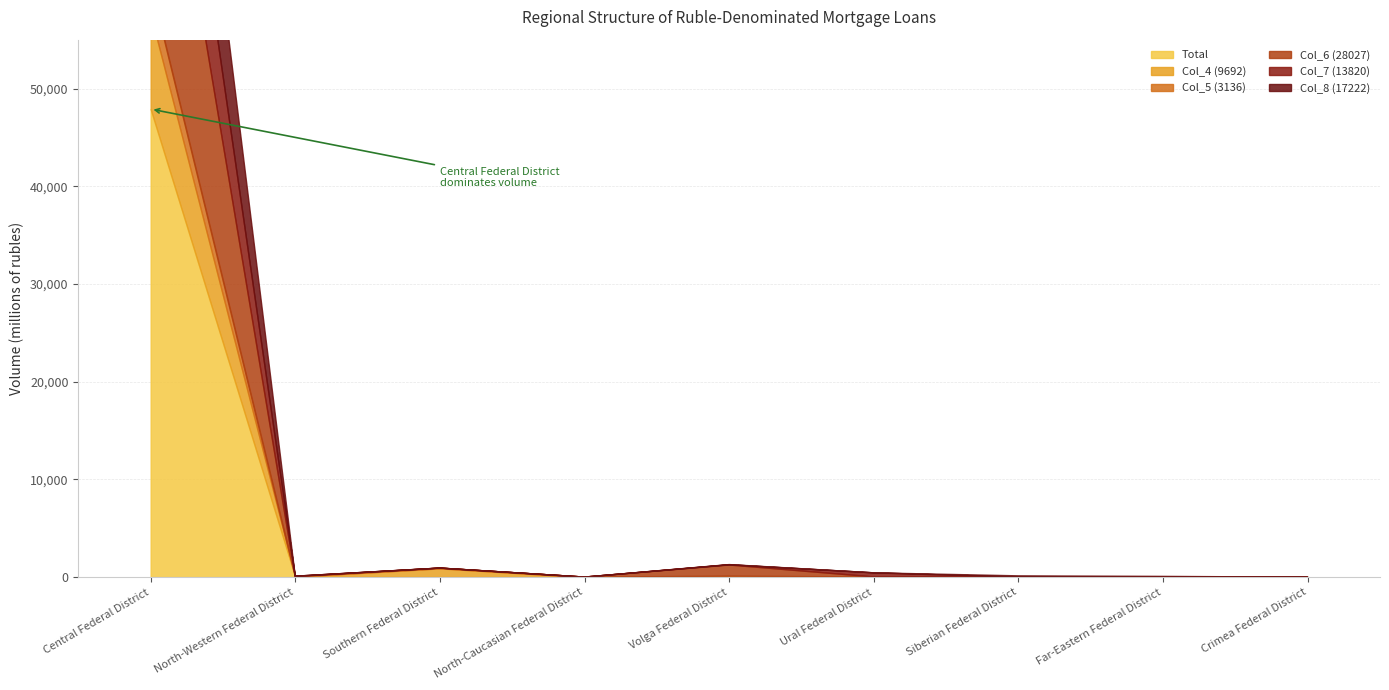

Where is the first local maximum for Col_5 (3136)?

Southern Federal District